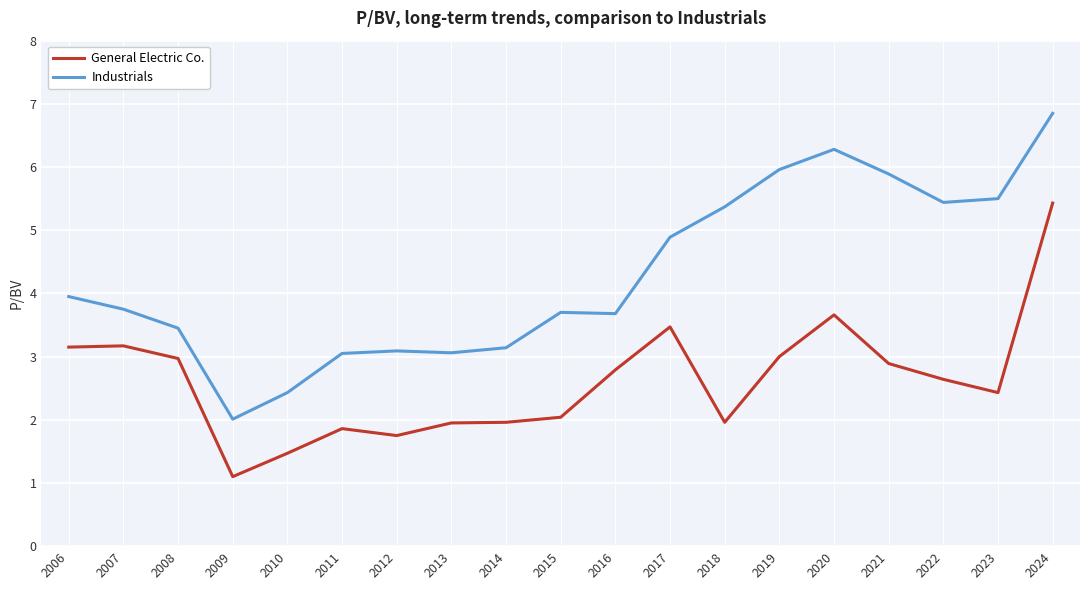

What is the average value of the General Electric Co. series?

2.6